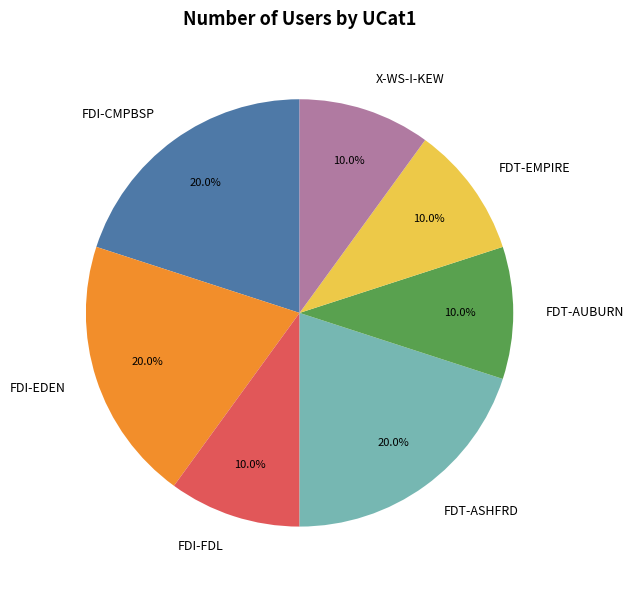

How many slices are in this pie chart?

7